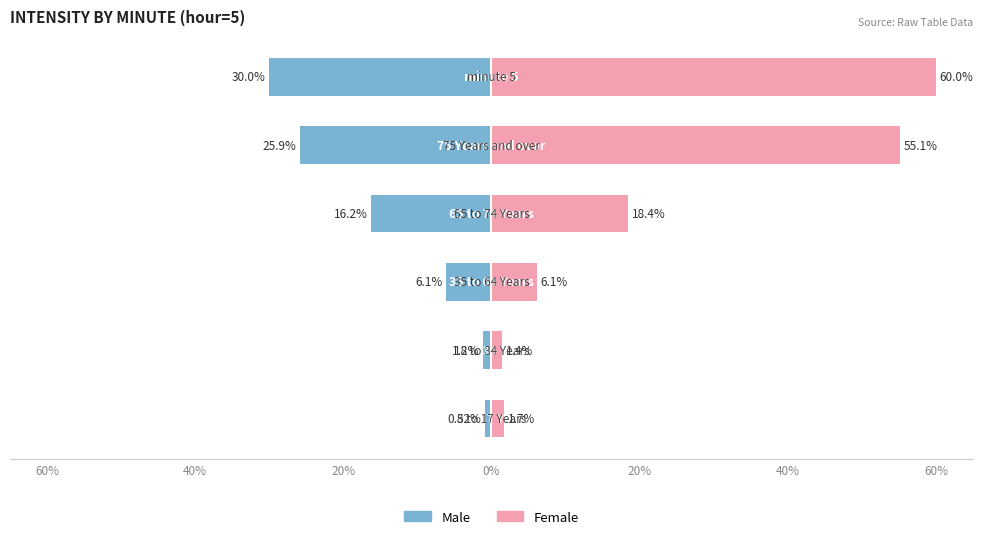

Rank the series by their maximum value, from highest to lowest.

Female, Male